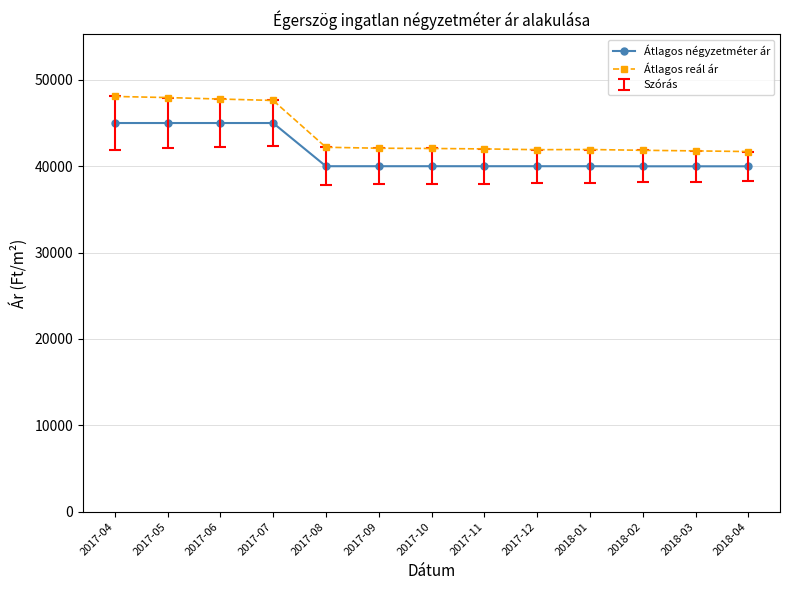

Is this an area chart (filled region under the line)?

No